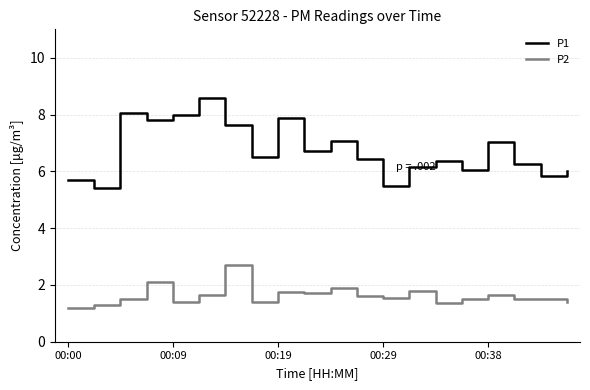

True or false: P2 and P1 intersect in this chart.

False